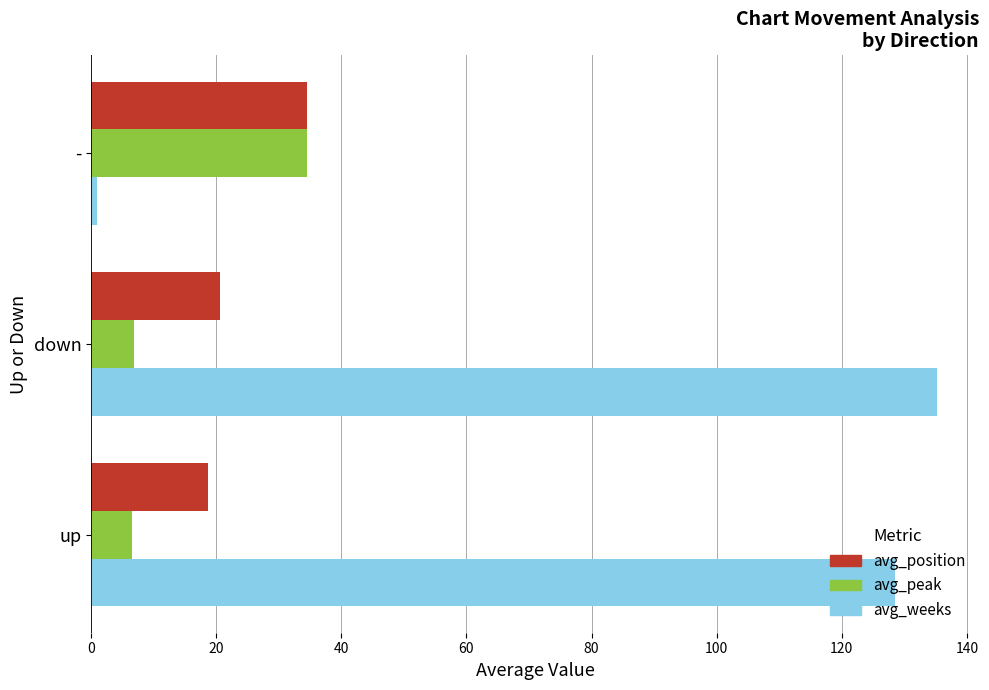

Is it true that avg_weeks equals 135.2 at down?

True